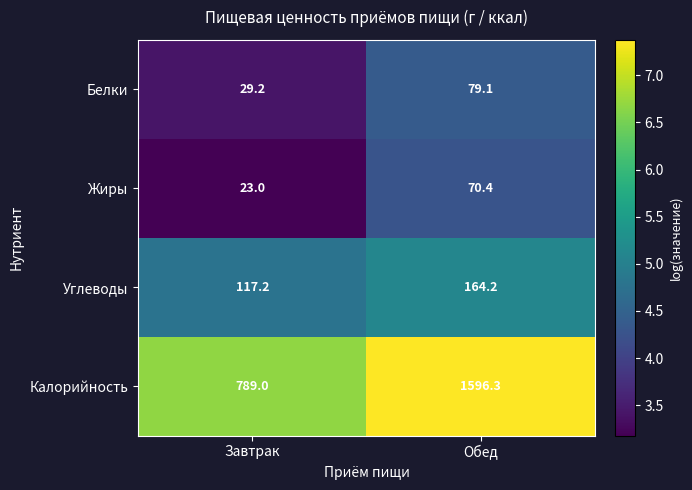

Reading left to right, extract all data points from this chart.

Белки: Завтрак=29.2	Обед=79.1
Жиры: Завтрак=23.0	Обед=70.4
Углеводы: Завтрак=117.2	Обед=164.2
Калорийность: Завтрак=789.0	Обед=1596.3